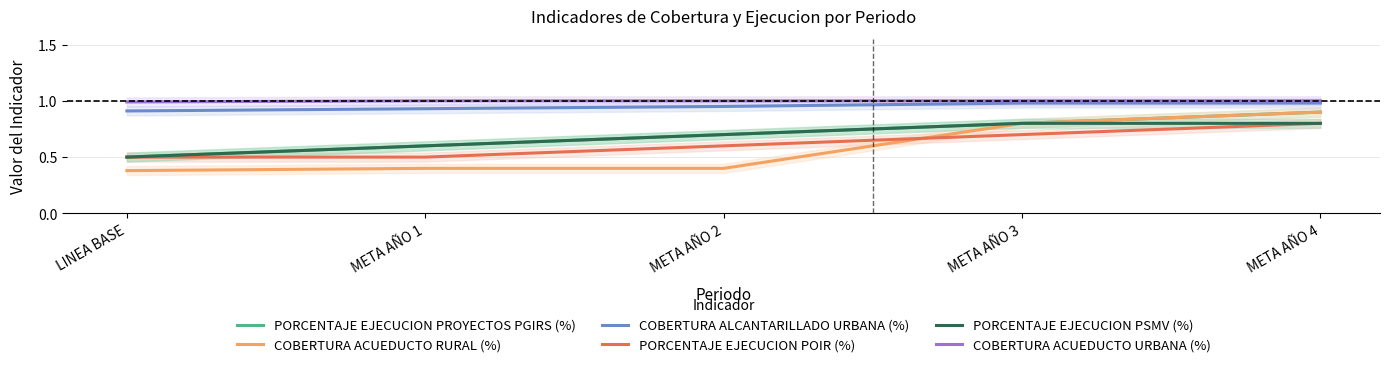

Count the number of data series in this chart.

6